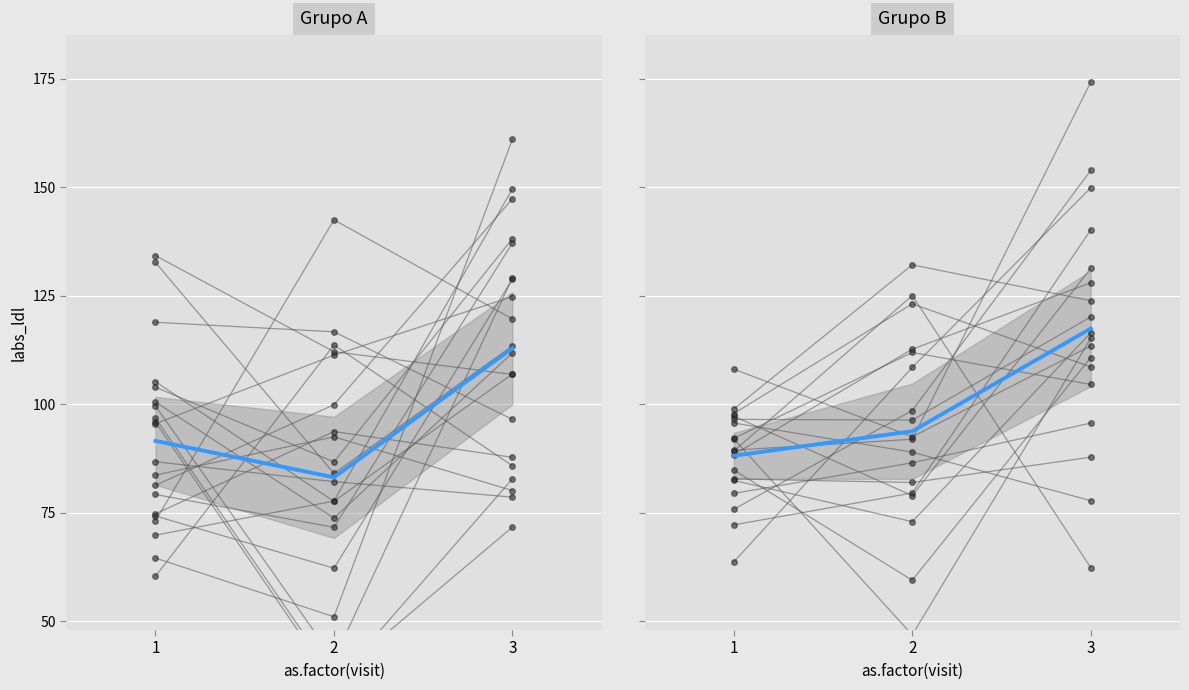

Approximately how many times larger is the value at 2 compared to 1?

1.1